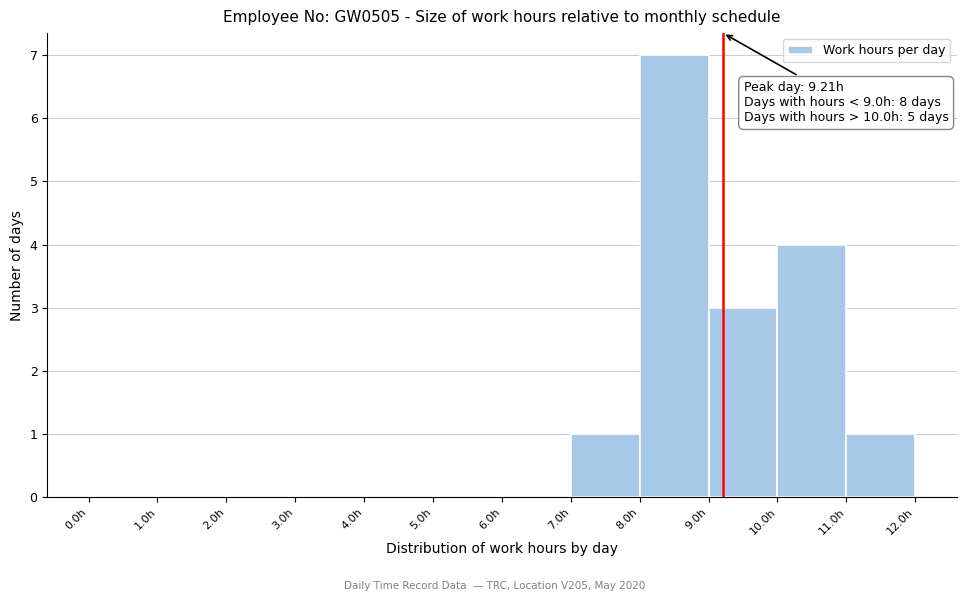

Which range on the x-axis has the tallest bar?

8 to 9